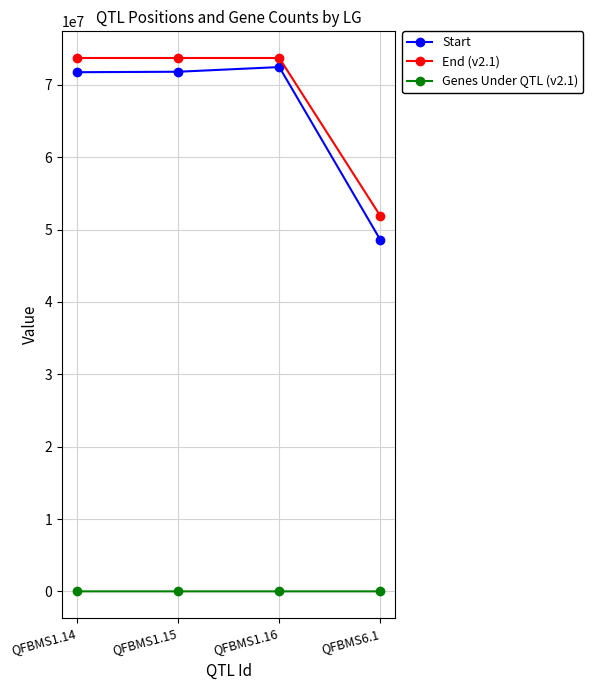

What position from the right is QFBMS6.1?

1